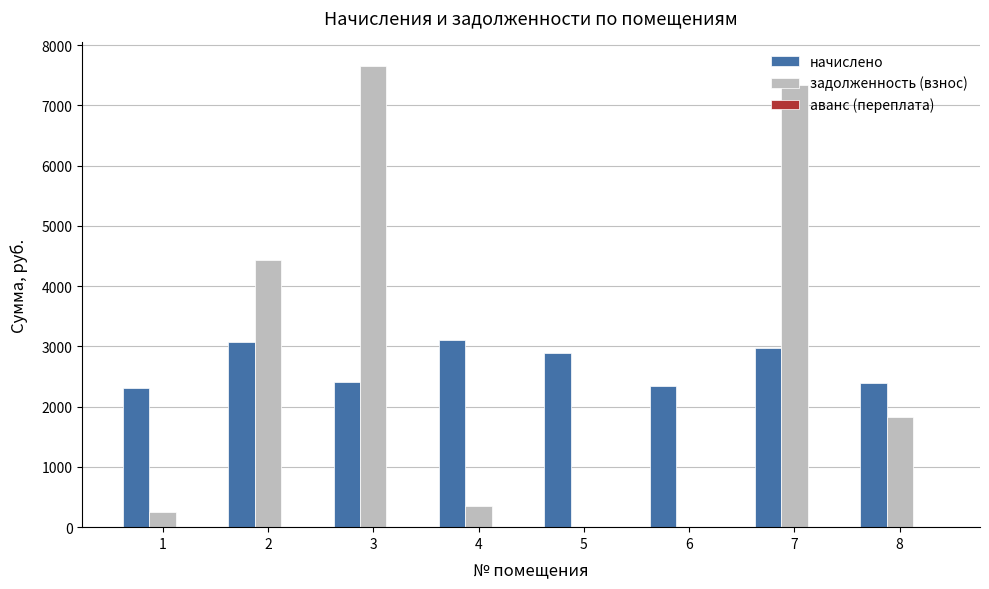

Which series has the largest range (max minus min)?

задолженность (взнос)